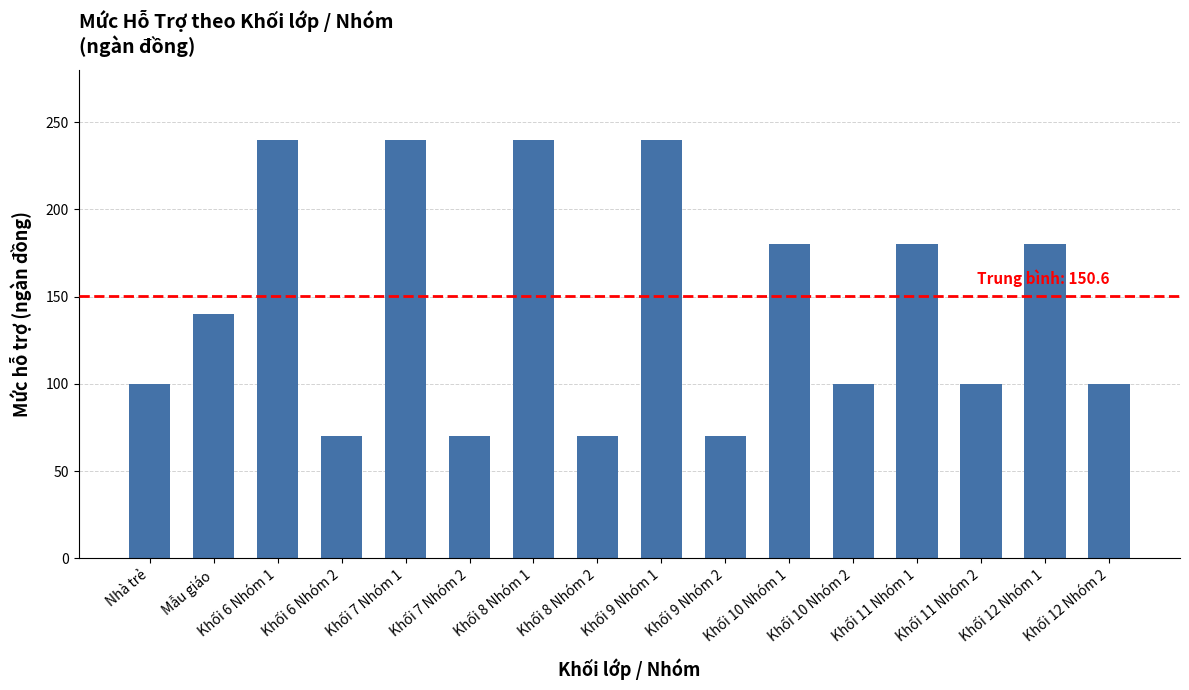

What is the approximate value at Khối 10 Nhóm 2?

100